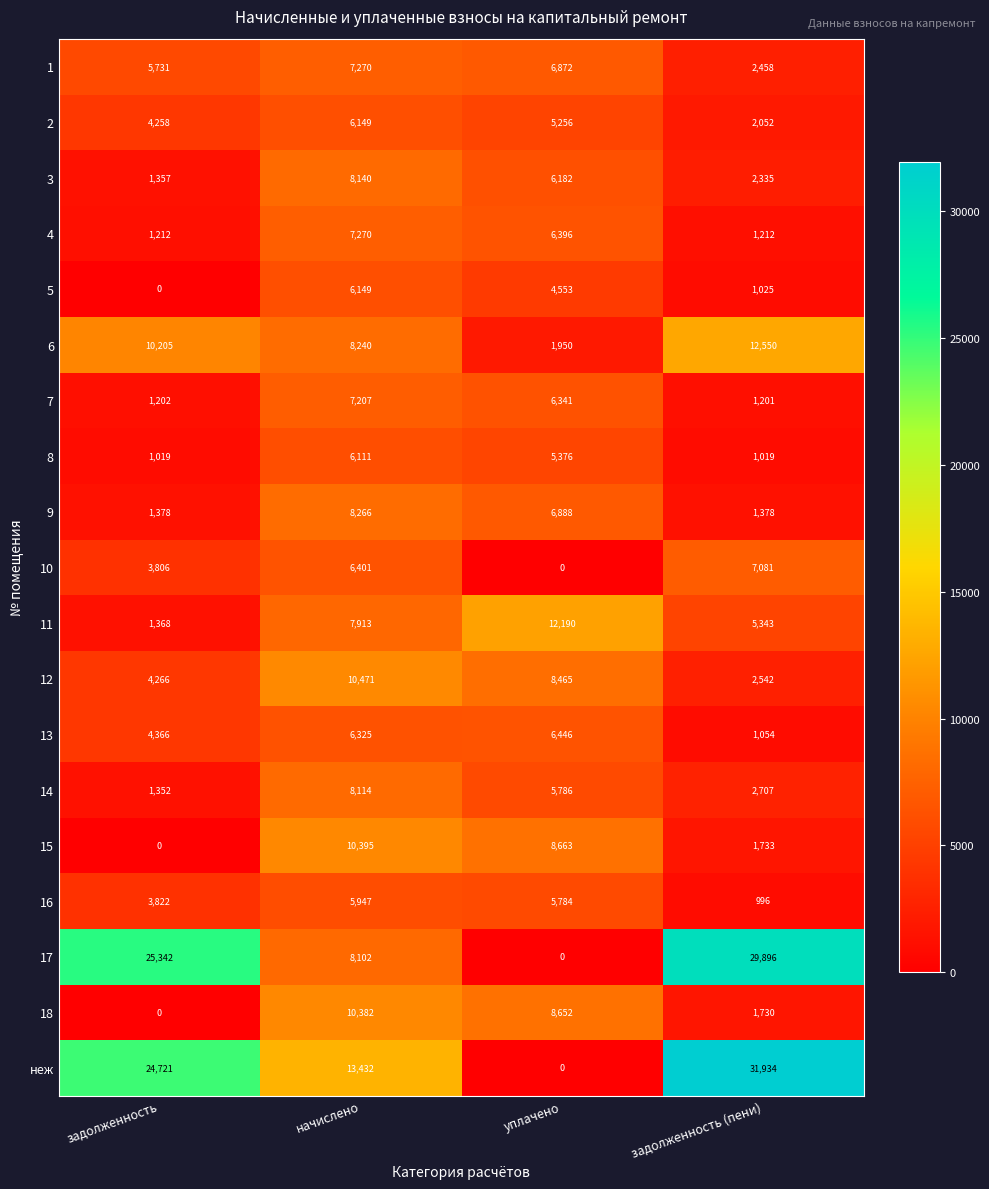

What is the difference between the maximum and minimum values in the 2 series?

4097